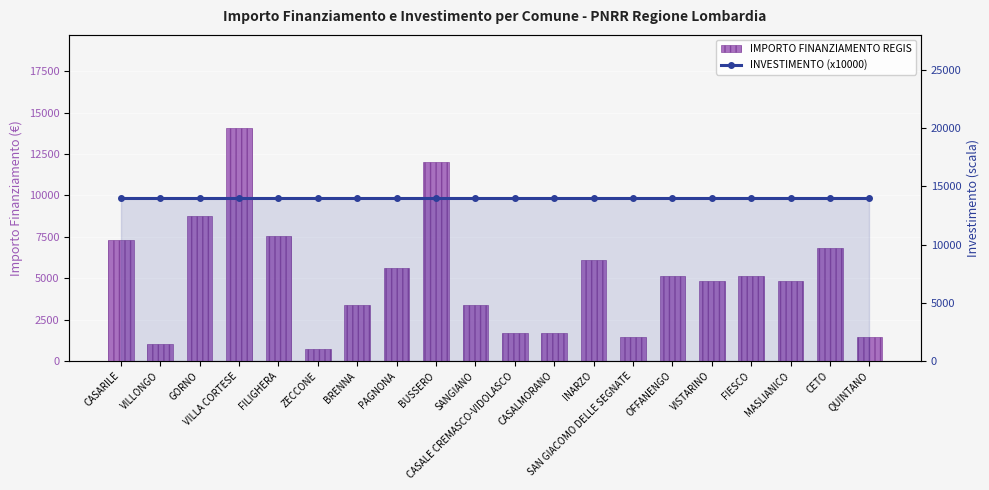

Which series has the widest spread of values?

IMPORTO FINANZIAMENTO REGIS